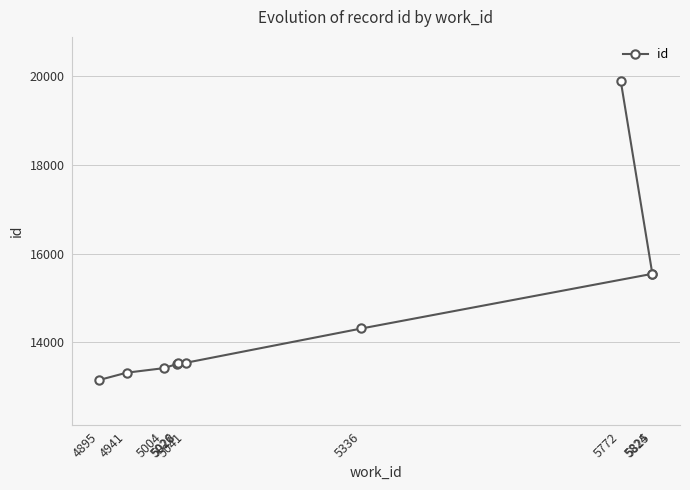

What is the average value?

14578